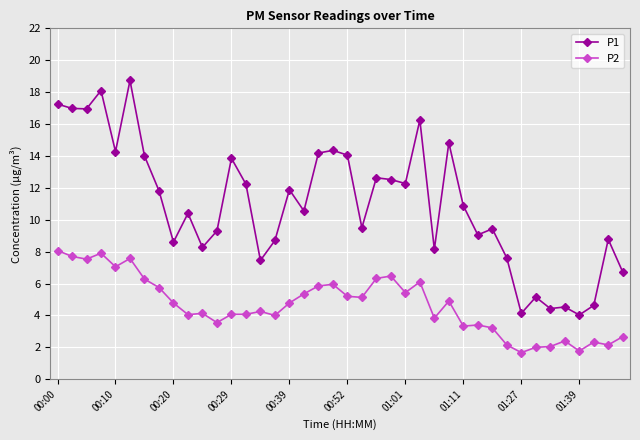

Rank the series by their average value, from lowest to highest.

P2, P1